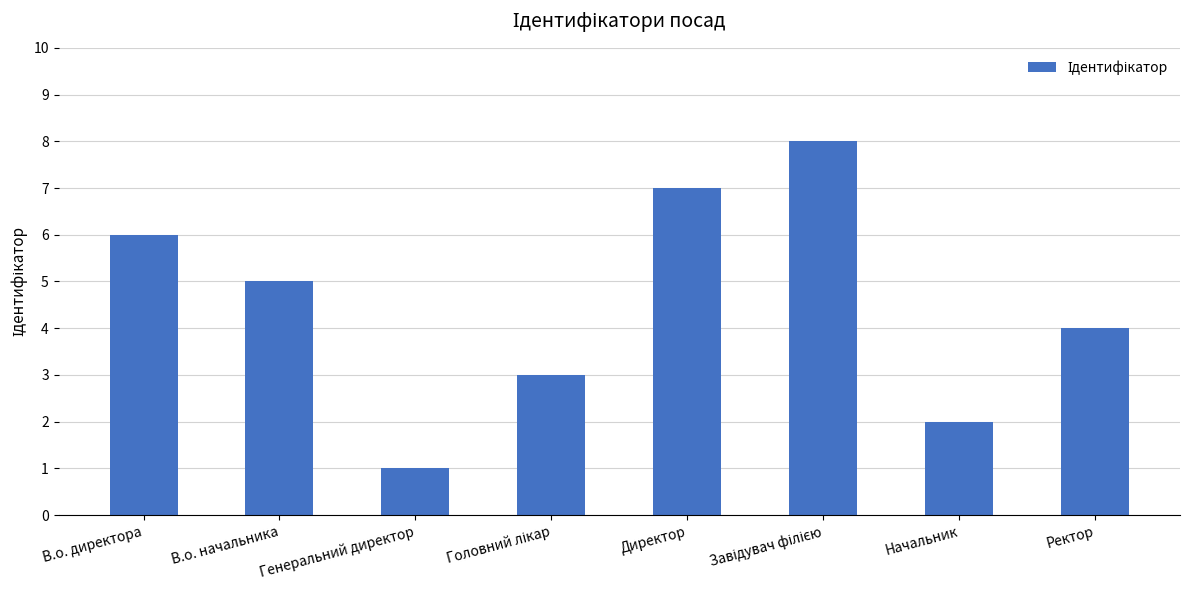

The value at Директор is 7. True or false?

True